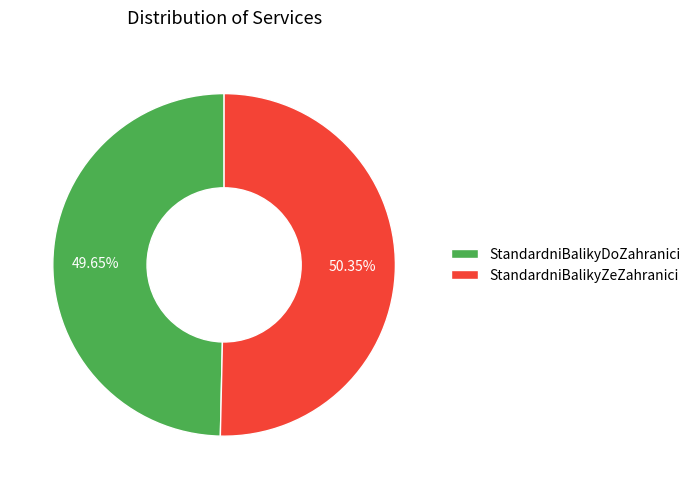

To the nearest percent, what portion does StandardniBalikyZeZahranici represent?

50%